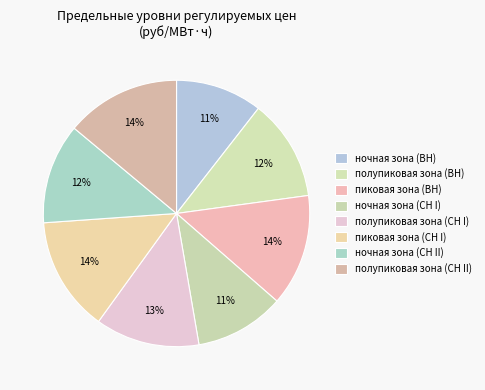

How many slices are in this pie chart?

8